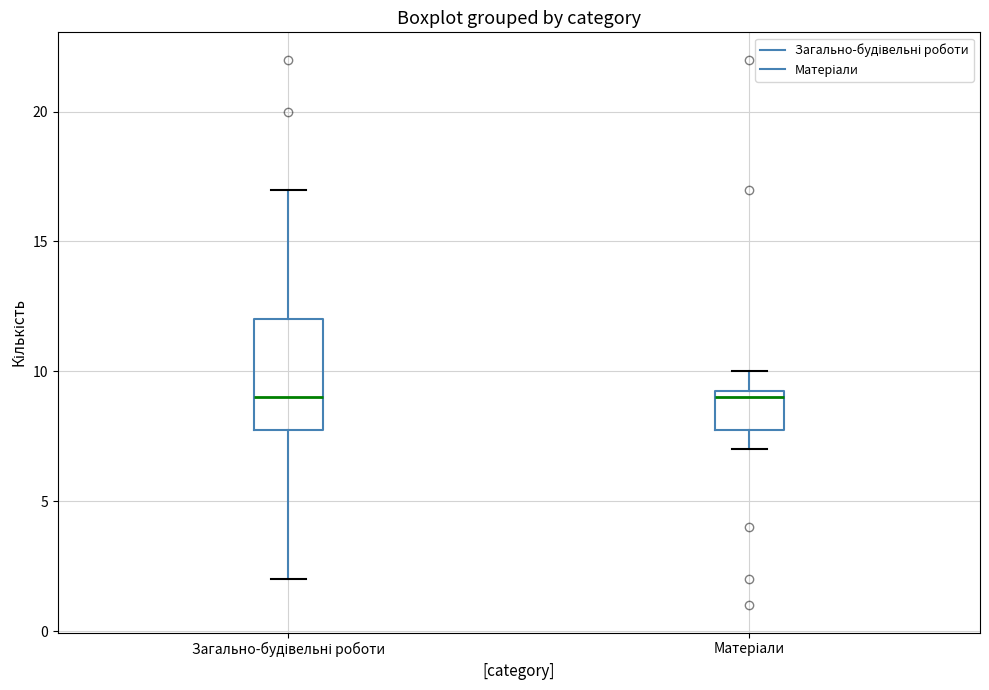

Reading left to right, transcribe this box plot: for each box, give where its median line is, the range the box spans, and where its two whiskers end, as read against the y-axis. The values are not printed on the chart, so give them approximately, as read against the axis.

Загально-будівельні роботи: median 9.0, box 8.0 to 12.0, whiskers 2.0 to 17.0
Матеріали: median 9.0, box 8.0 to 9.5, whiskers 7.0 to 10.0